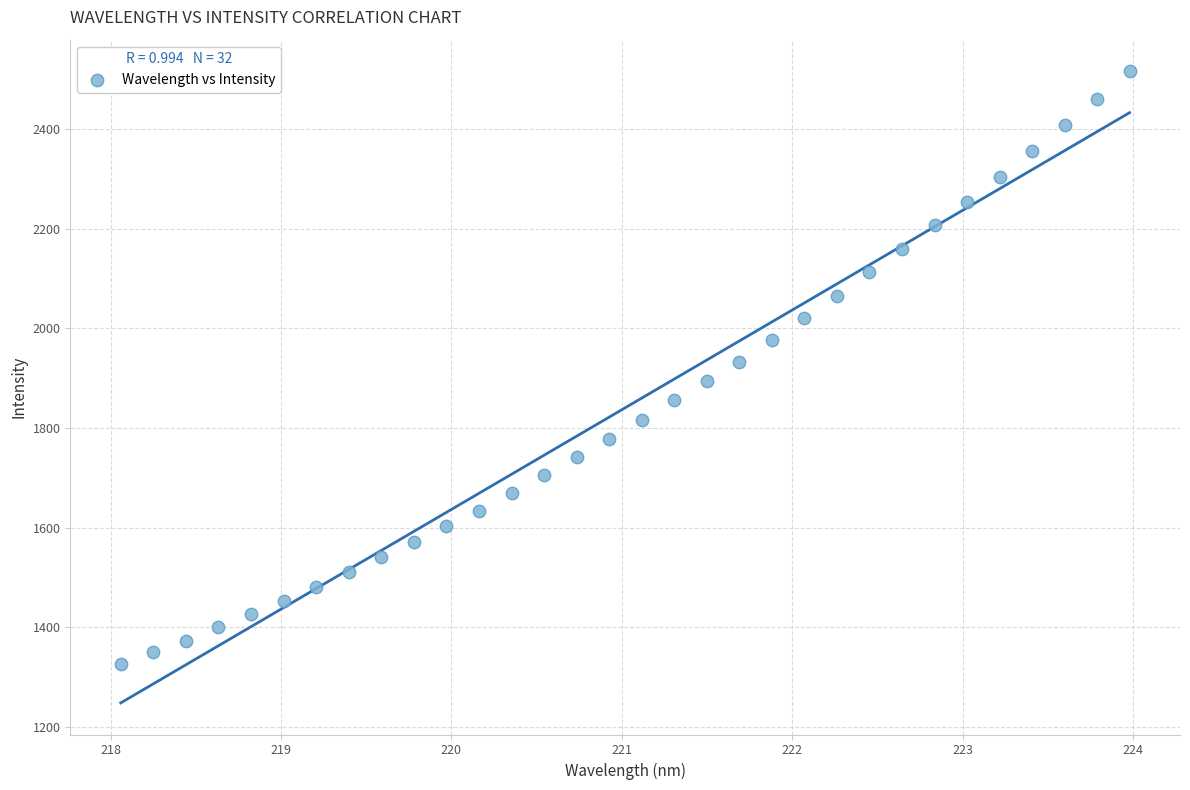

What is the range of Y values (max minus min)?

1189.4